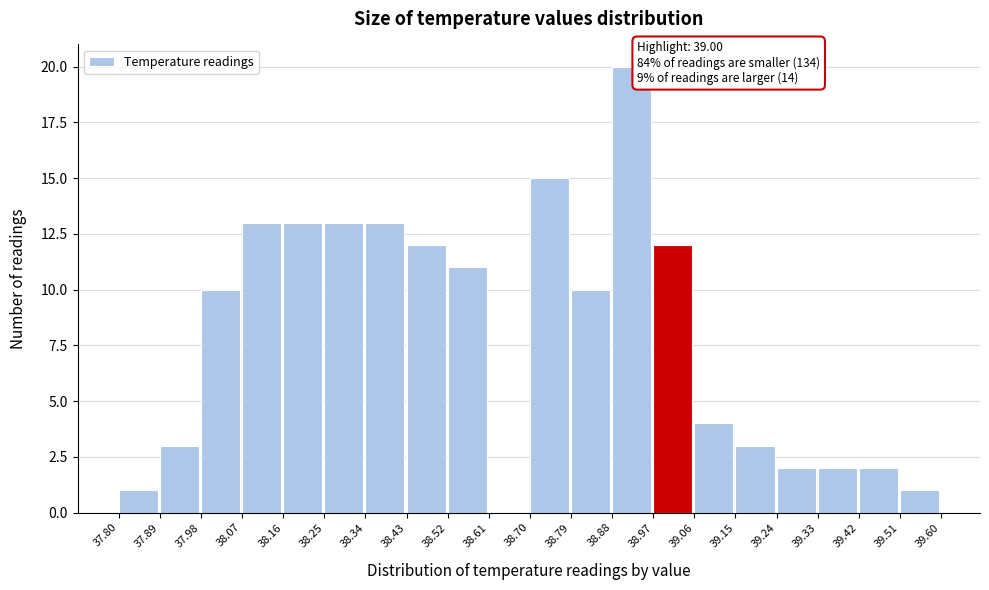

Which range on the x-axis has the tallest bar?

38.88 to 38.97